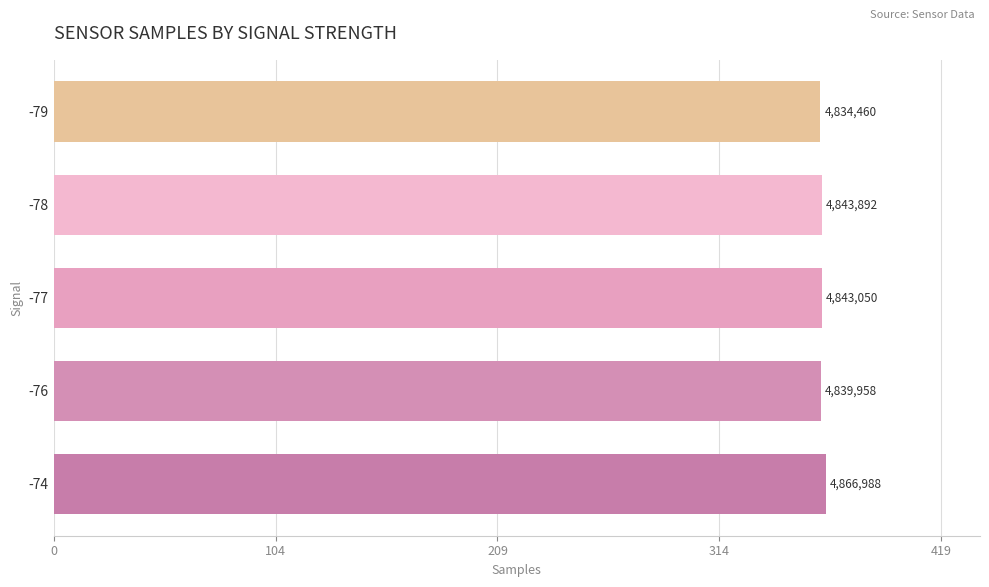

What is the greatest value displayed?

4866988